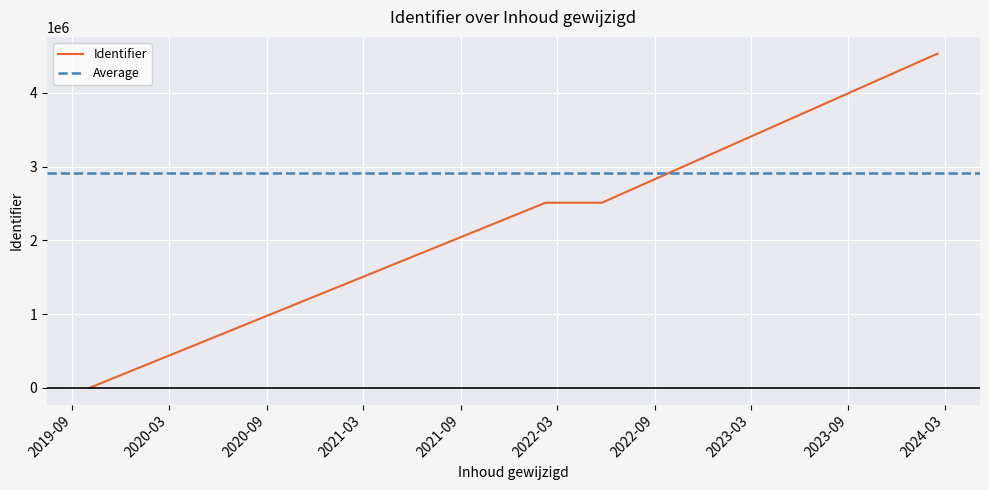

At which category does the data reach its first local peak?

2024-02-16